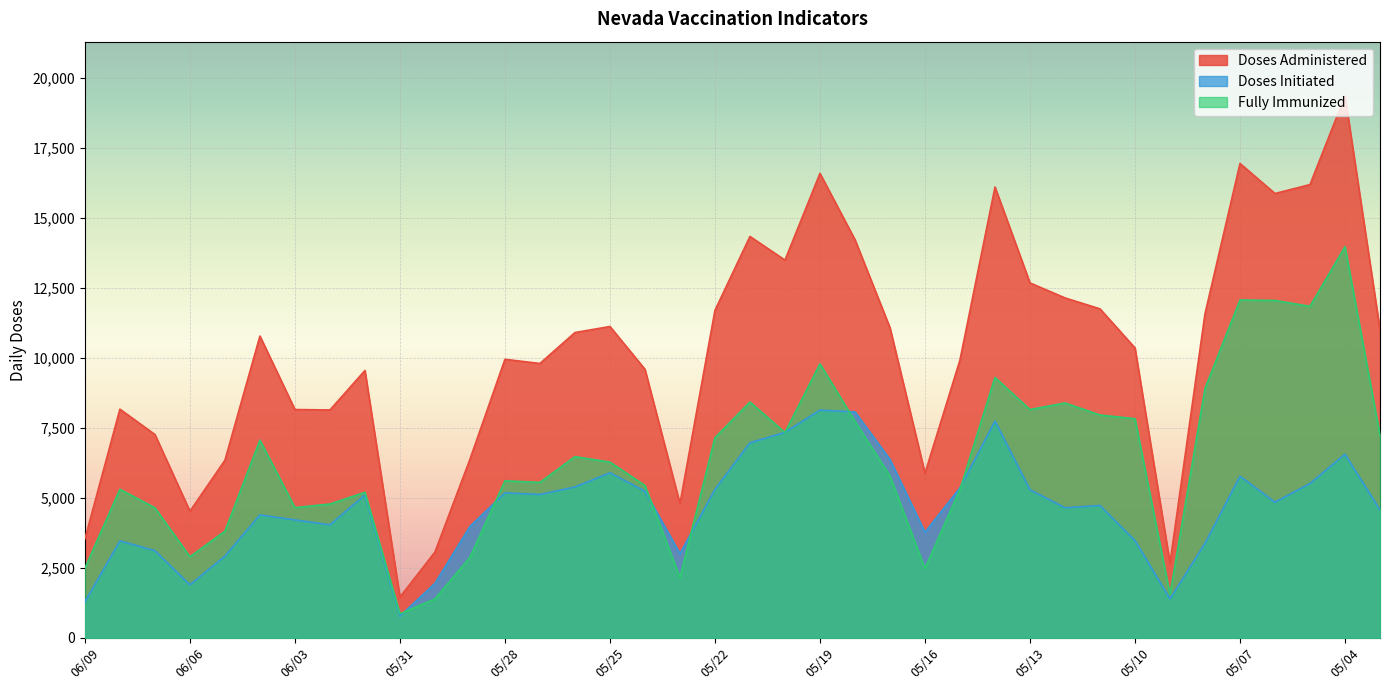

Which series changed the most between 05/07 and 05/04?

Doses Administered